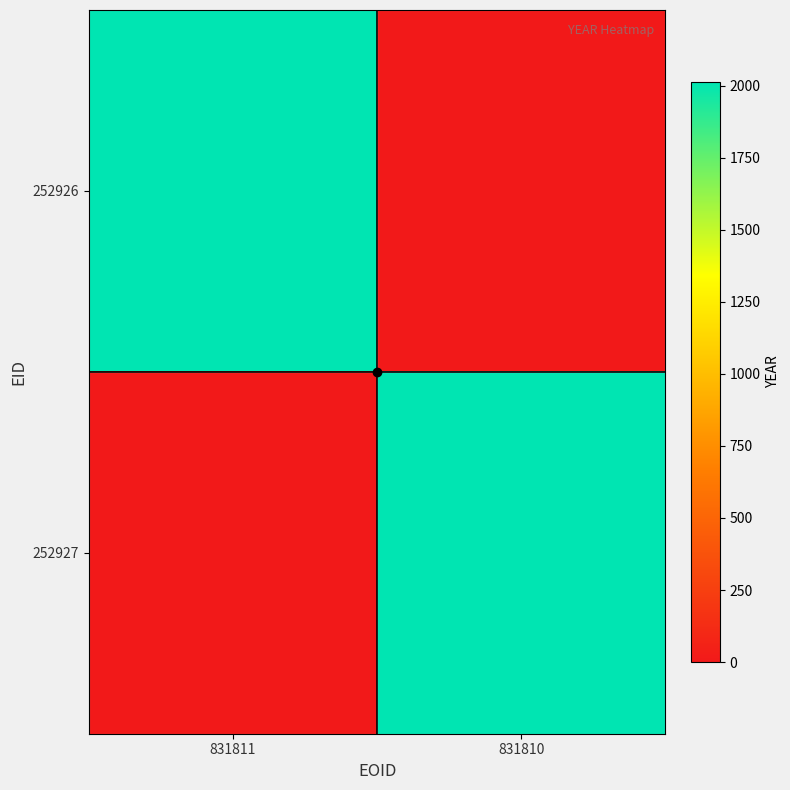

Rank the series at 831811 from lowest to highest value.

252927, 252926